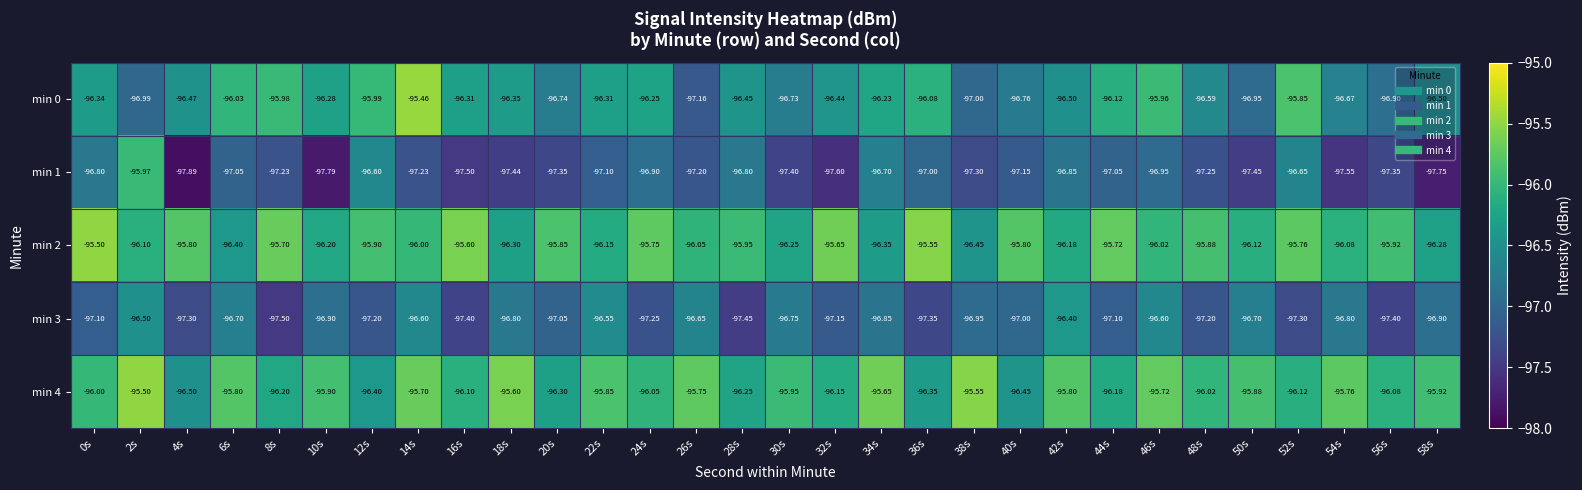

Is the value of min 0 at 20s greater than the value of min 3 at 34s?

Yes